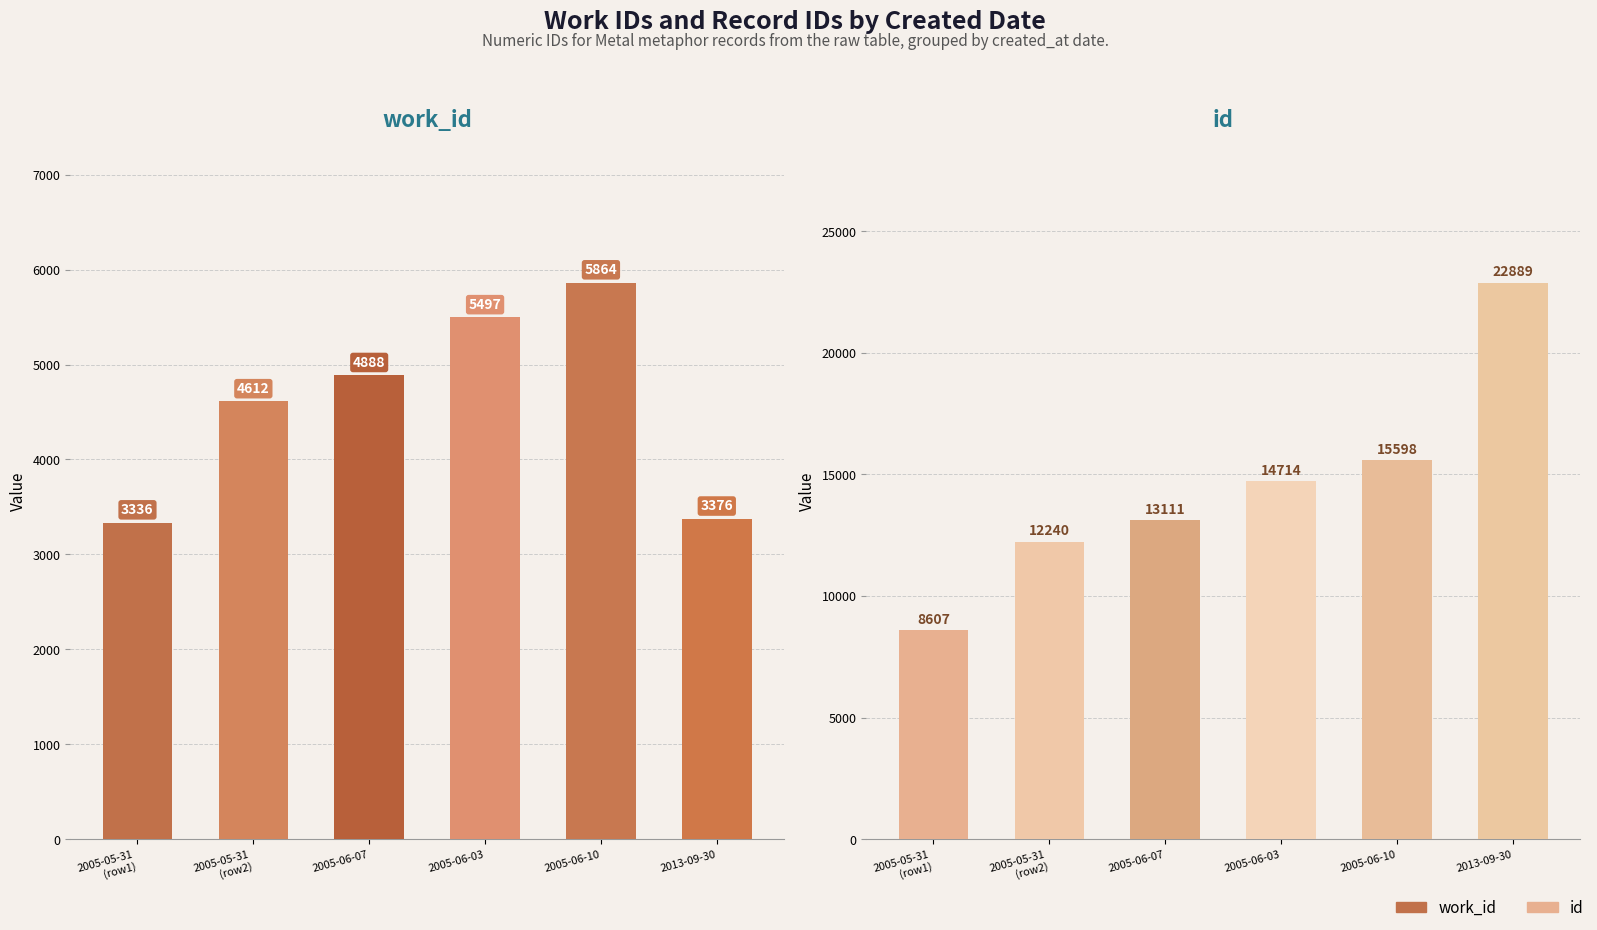

Does the chart contain stacked bars?

No